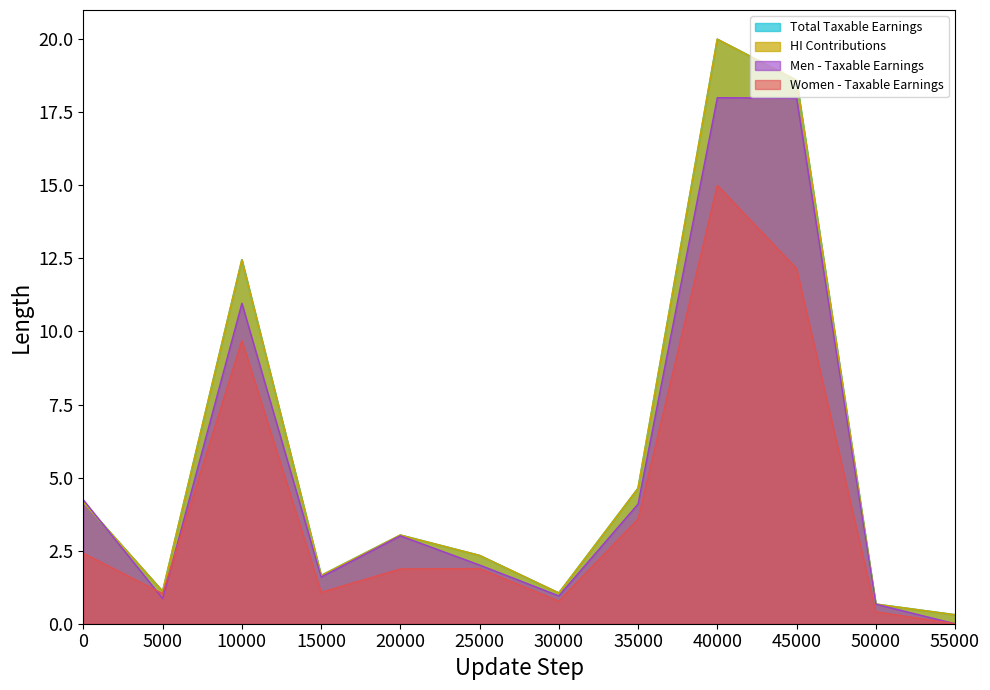

What is the difference between the HI Contributions values at 40000 and 50000?

19.3